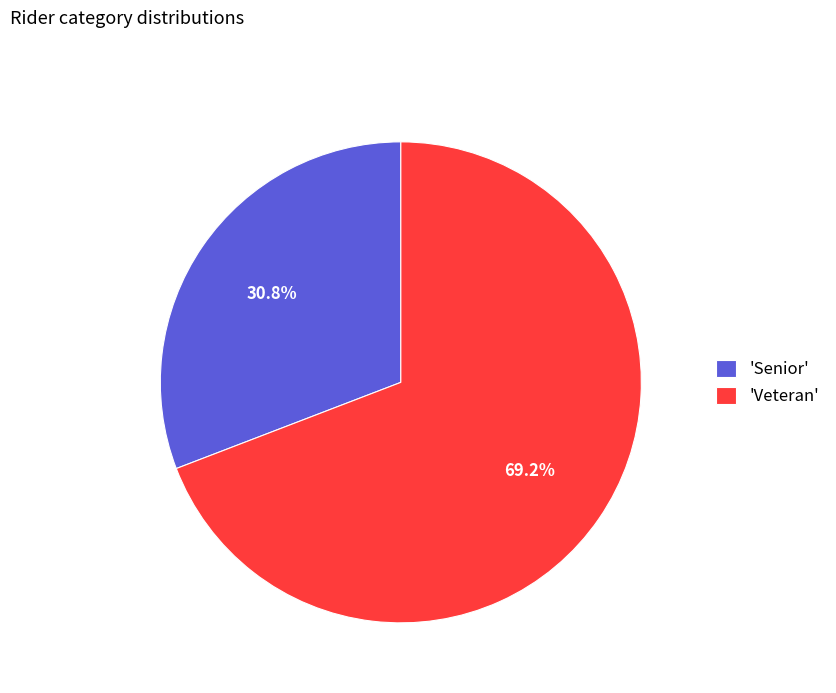

Between 'Veteran' and 'Senior', which is larger?

'Veteran'